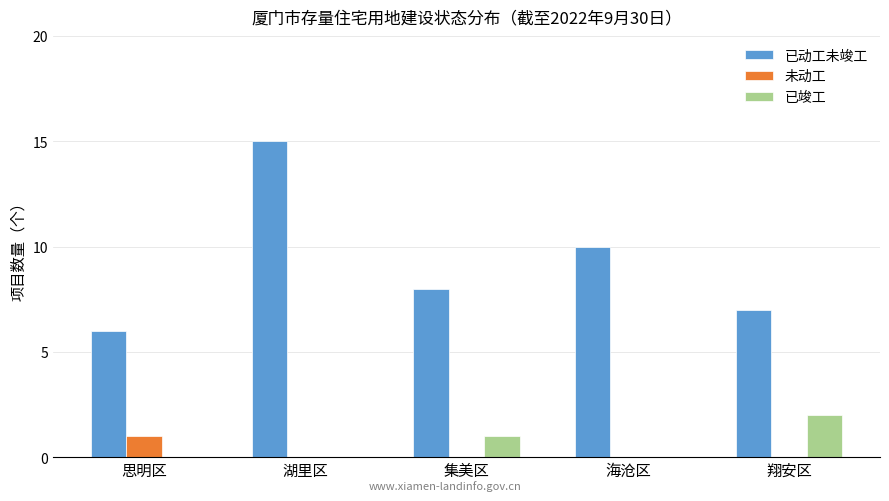

Is it true that 已动工未竣工 equals 13 at 翔安区?

False